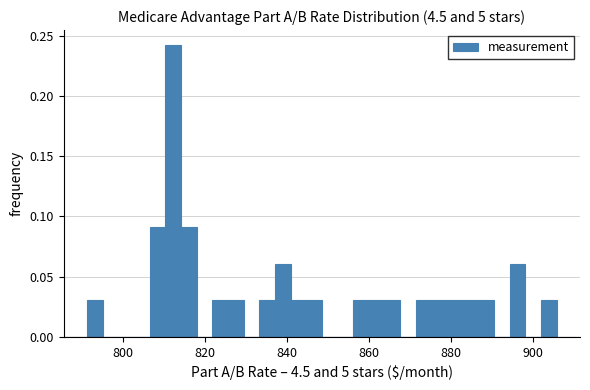

Around what value on the x-axis is the tallest bar? Give the approximate position of its centre, as read against the axis.

812